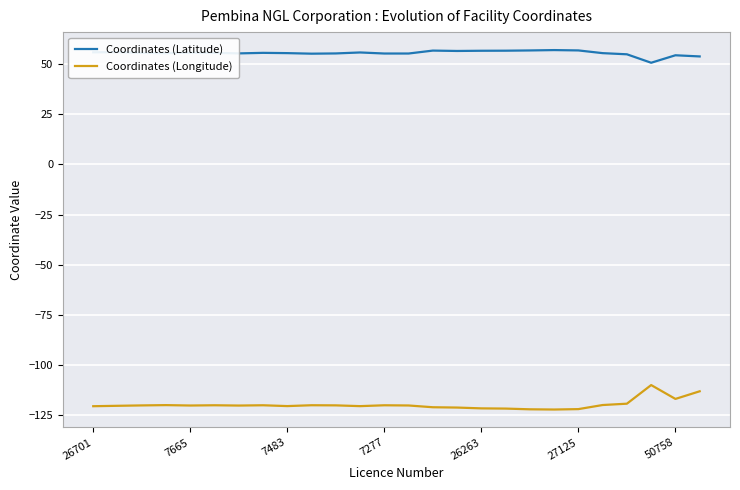

List the series in order of their overall mean, highest first.

Coordinates (Latitude), Coordinates (Longitude)